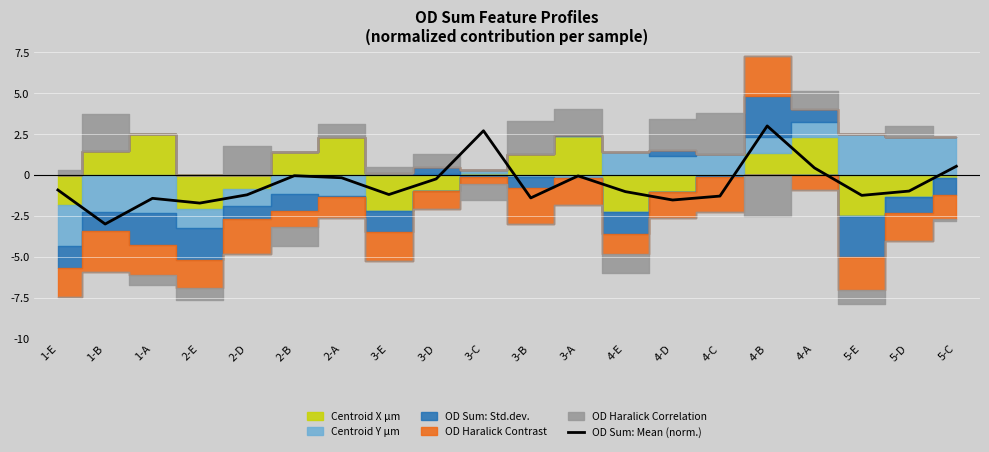

Which label corresponds to the smallest value in the chart?

1-B